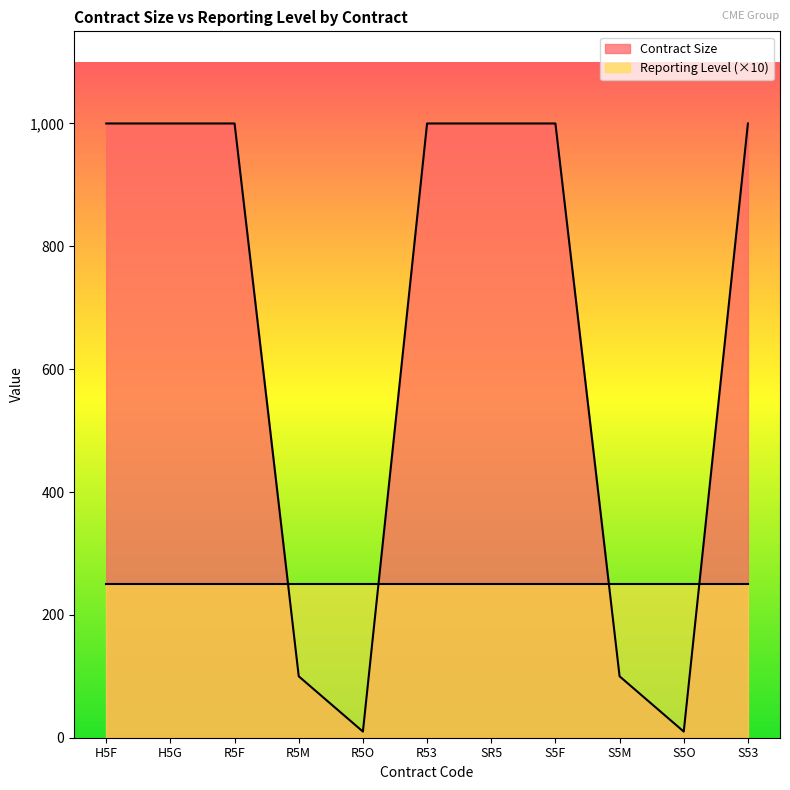

Does the chart display data point markers on the line(s)?

No